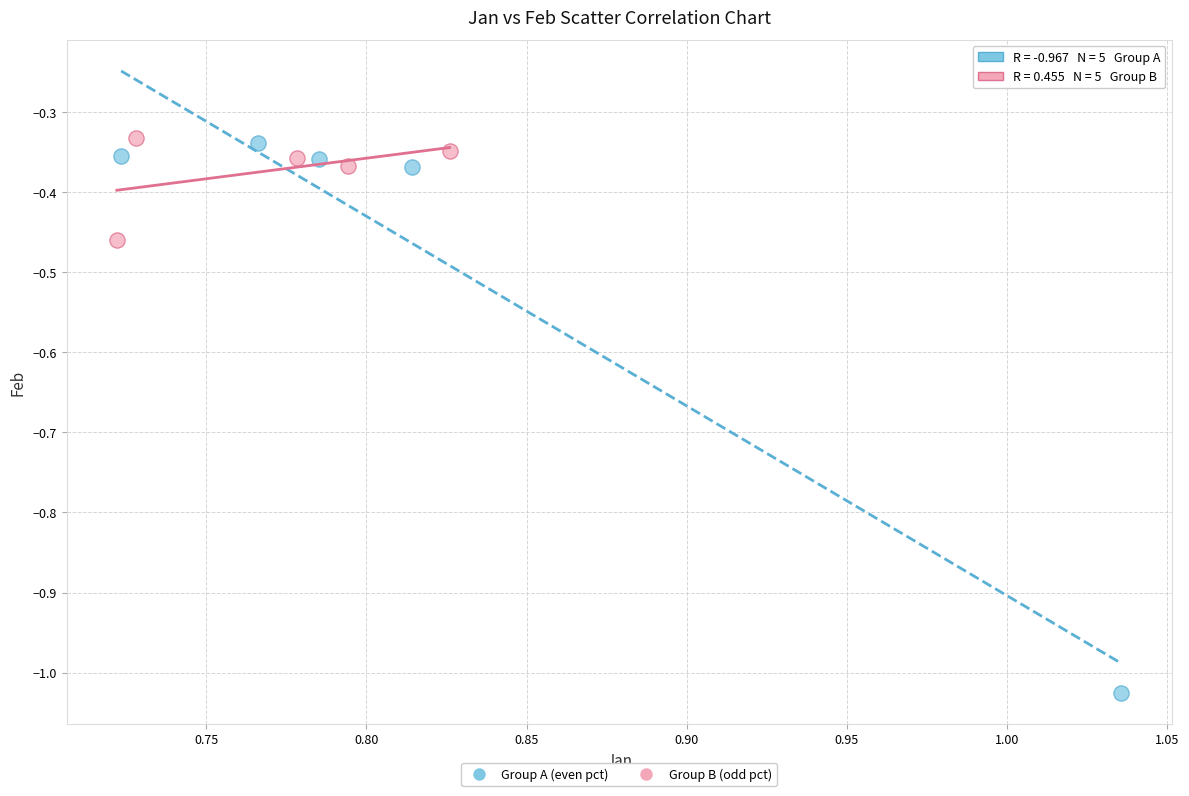

Which series contains the lowest Y value?

Group A (even pct)